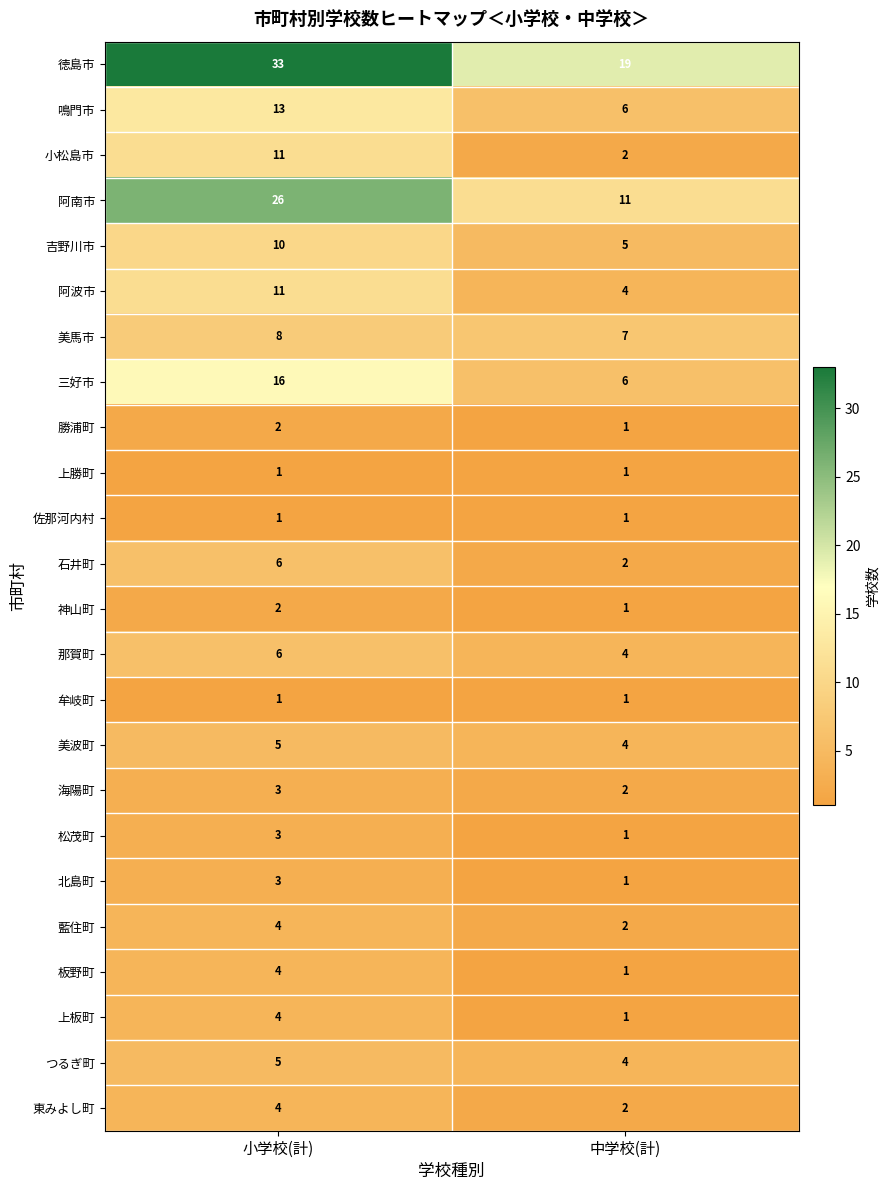

What is the sum of the 那賀町 values at 小学校(計) and 中学校(計)?

10